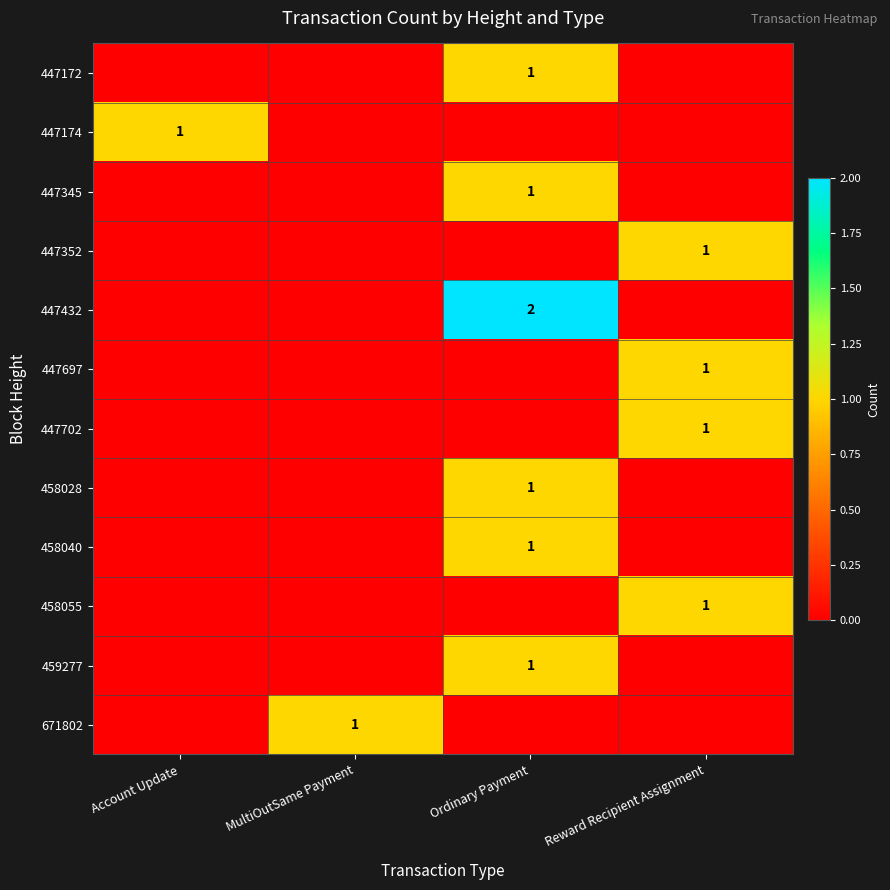

What is the maximum value shown in the chart?

2